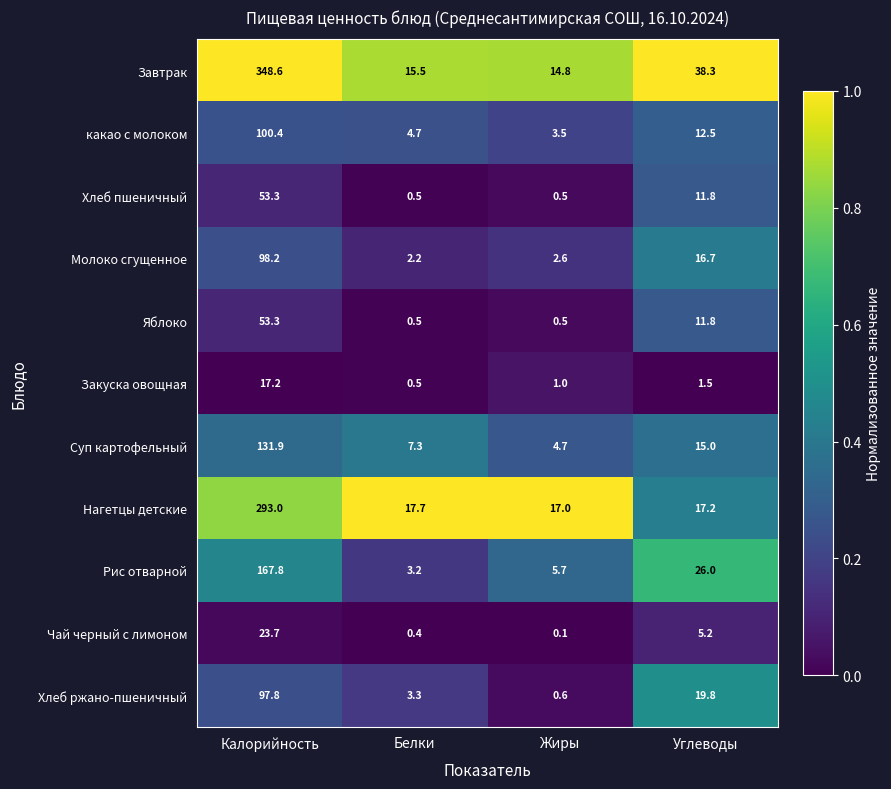

Which series changed the most between Калорийность and Углеводы?

Завтрак